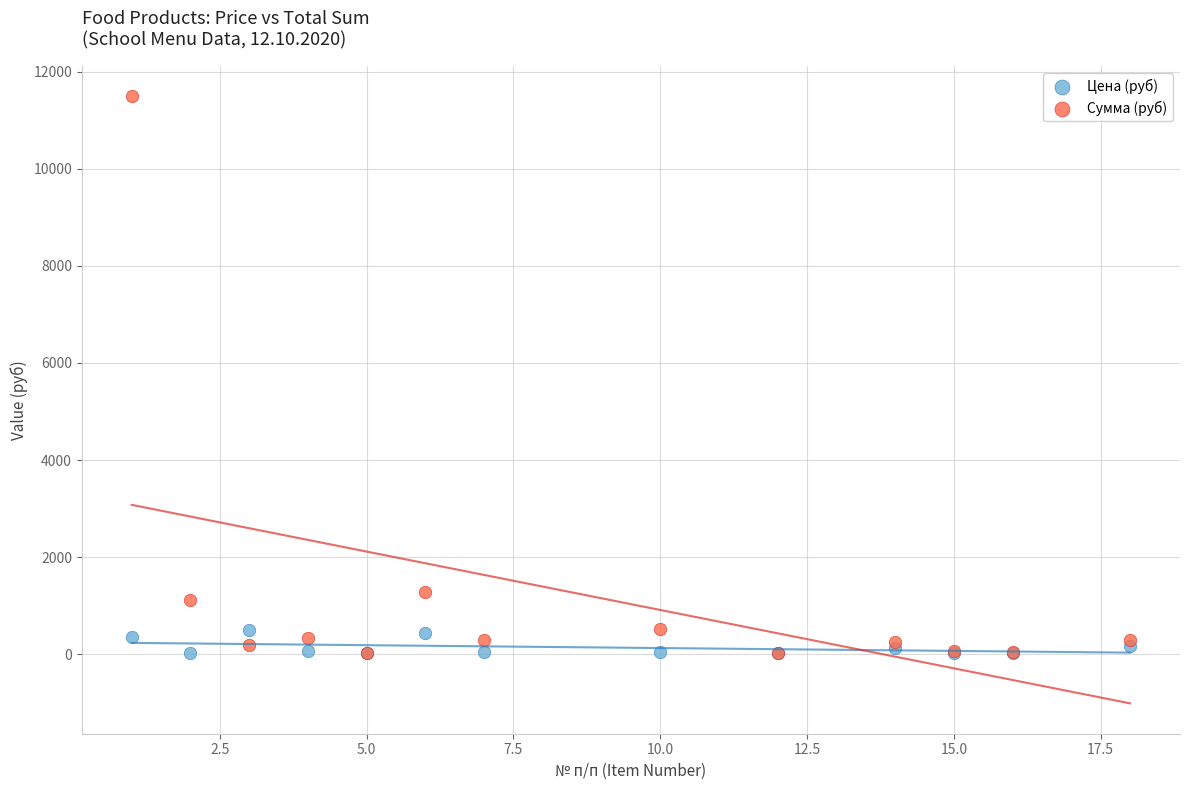

In the Сумма (руб) series, what Y value is closest to 5755?

1281.6